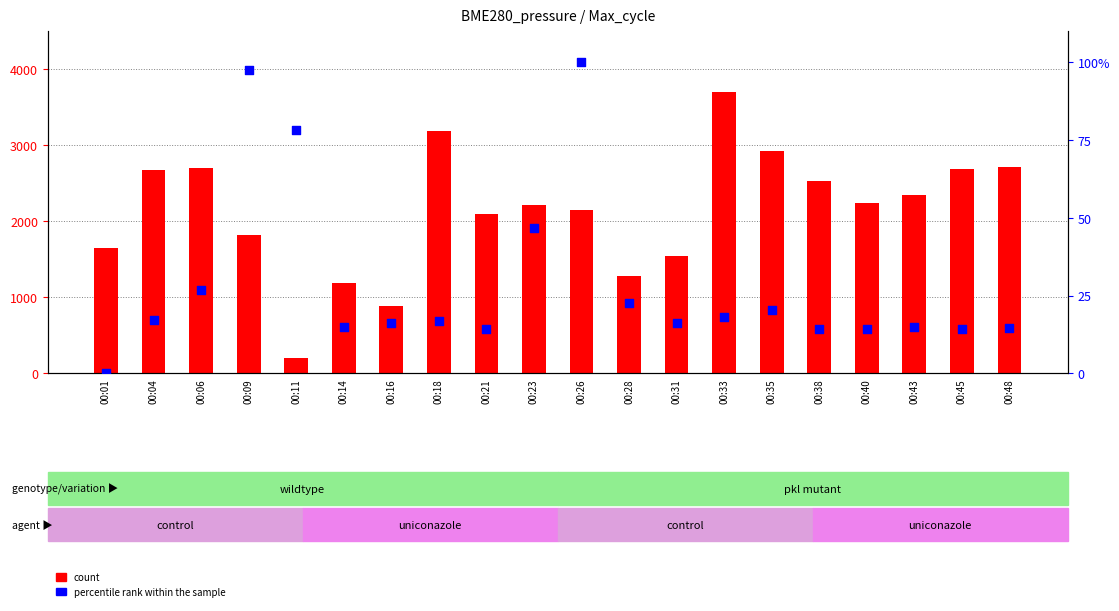

Which series contains the highest Y value?

count